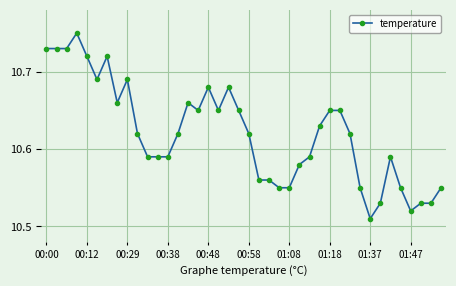

What is the difference between the maximum and minimum values?

0.2